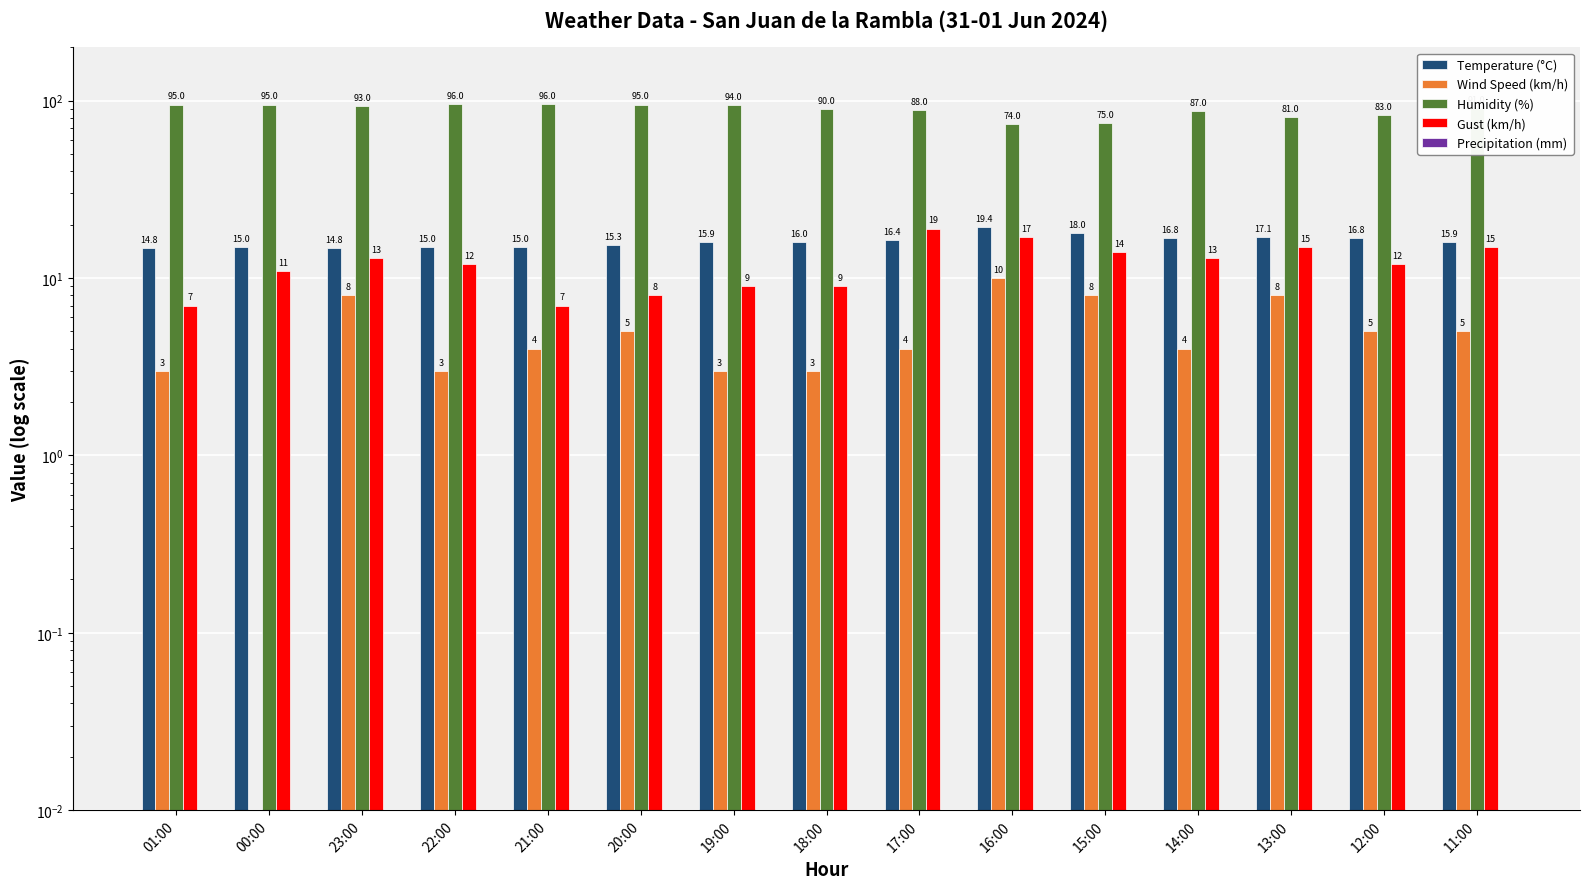

How many bars are there in each group?

5